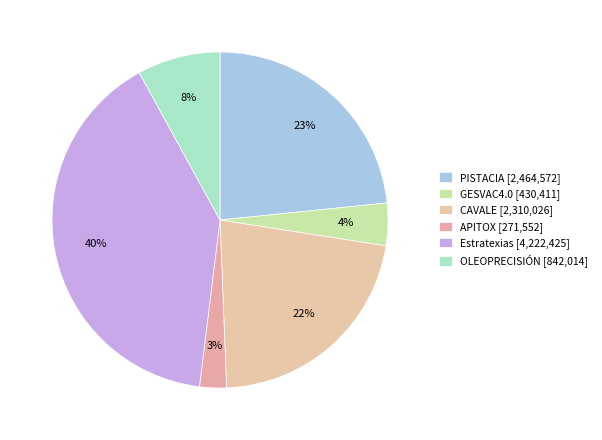

Which has a higher value, OLEOPRECISIÓN or APITOX?

OLEOPRECISIÓN